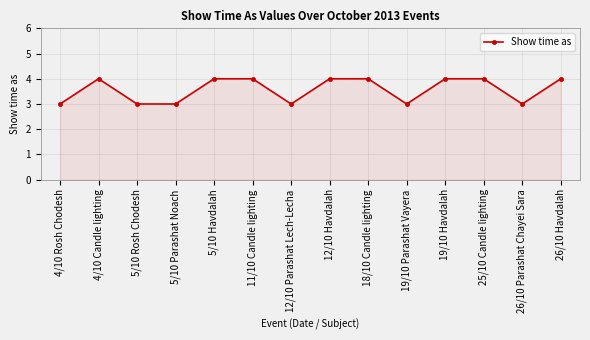

Does the chart have visible grid lines?

Yes